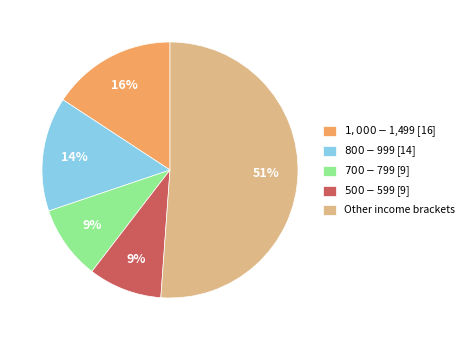

What is the largest slice in the pie chart?

Other income brackets